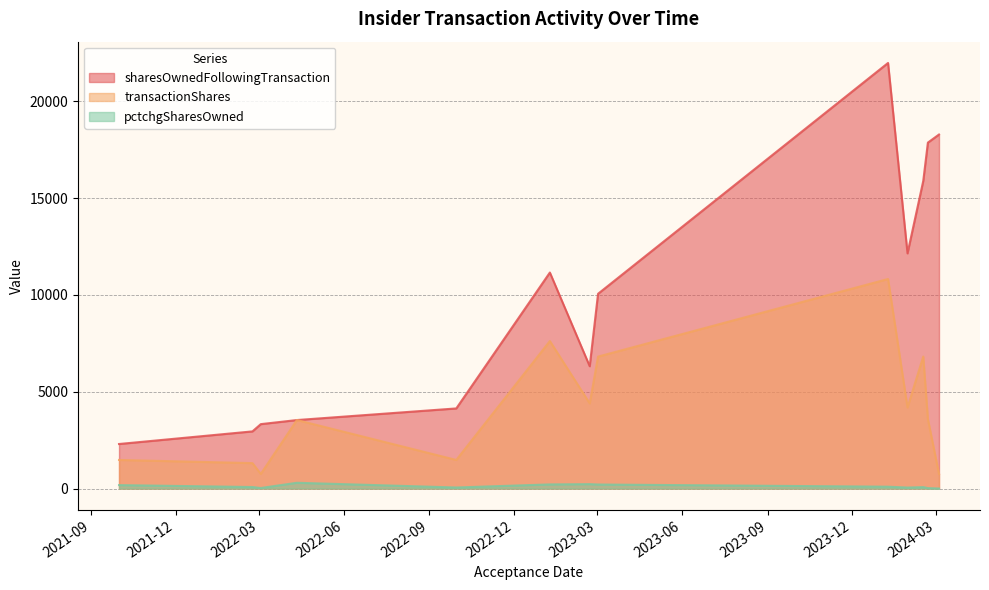

How many interior local peaks does the pctchgSharesOwned series have?

3